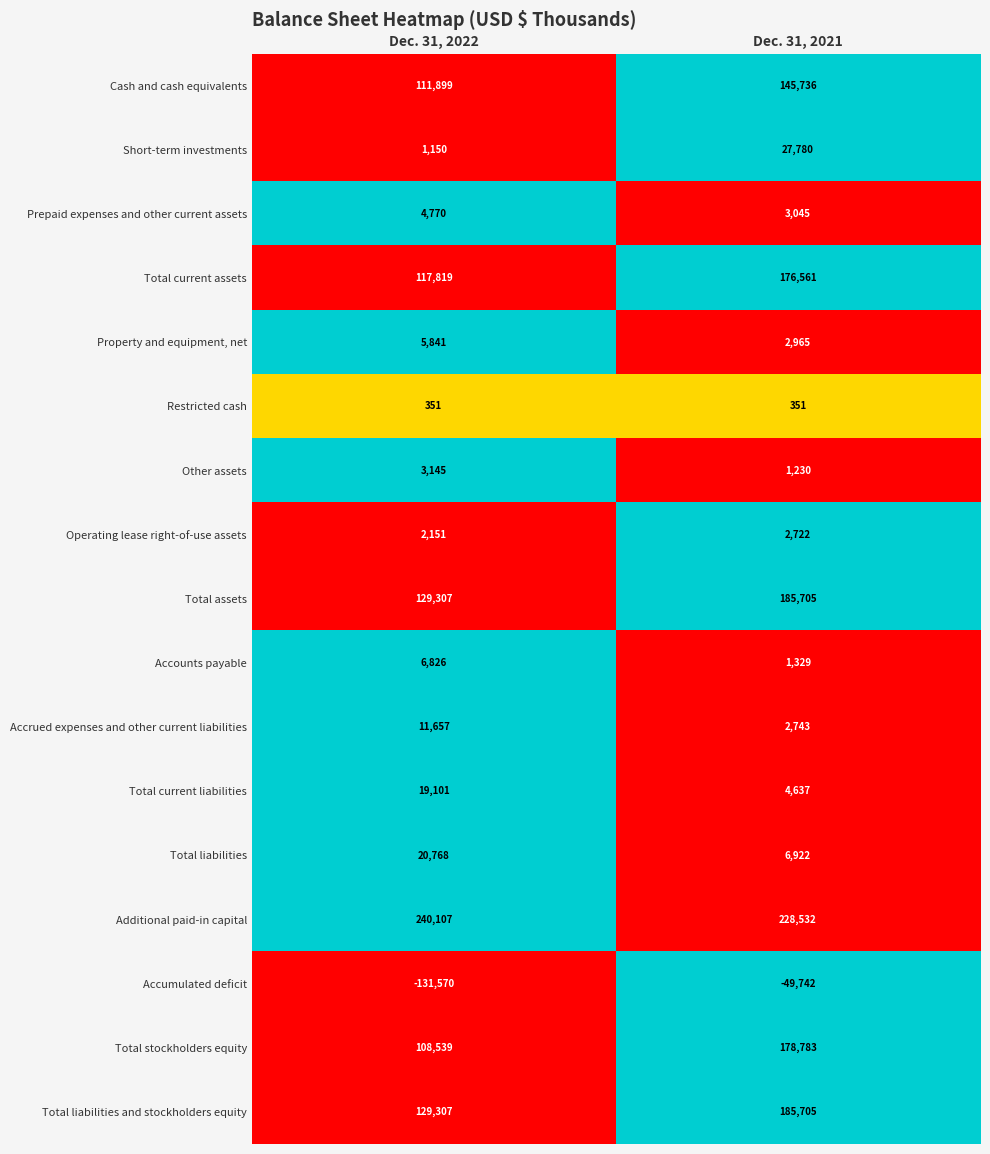

What is the difference between the highest and lowest values at Dec. 31, 2022?

371677